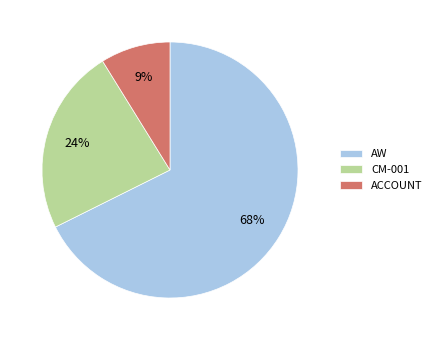

Which has a higher value, AW or ACCOUNT?

AW